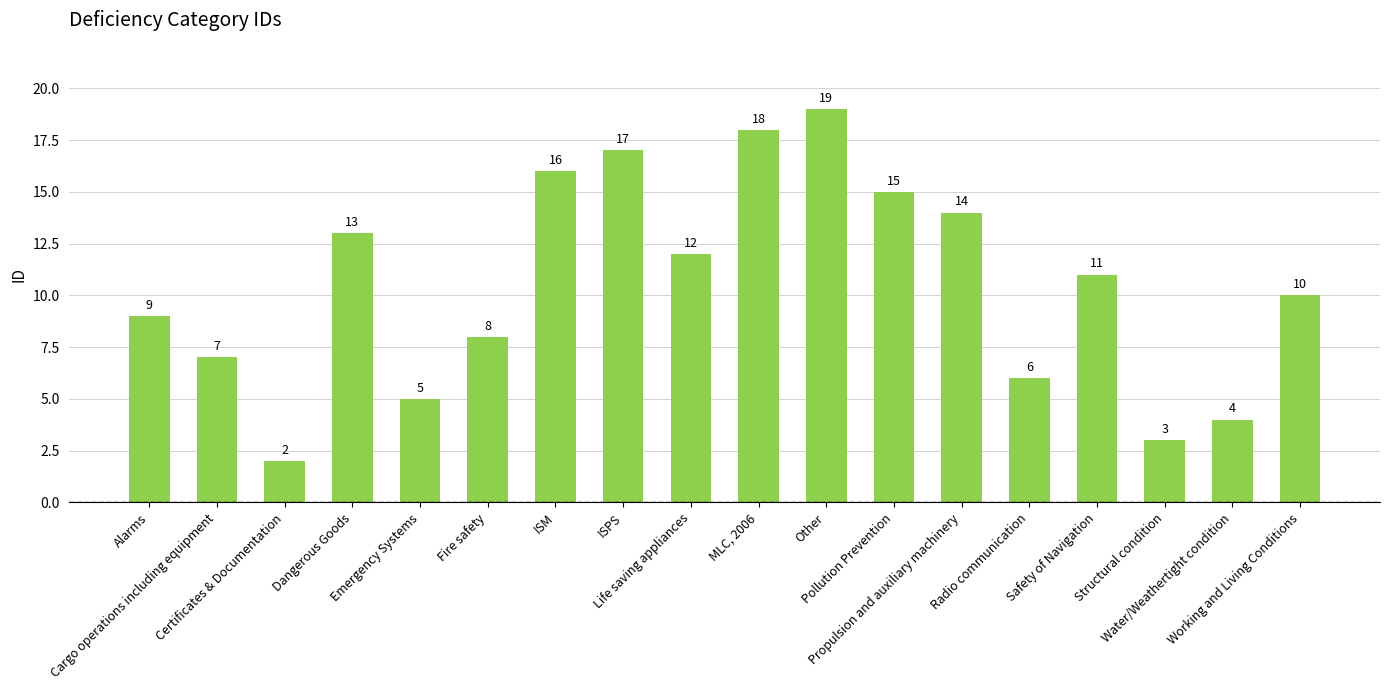

Which has a higher value, Other or Propulsion and auxiliary machinery?

Other